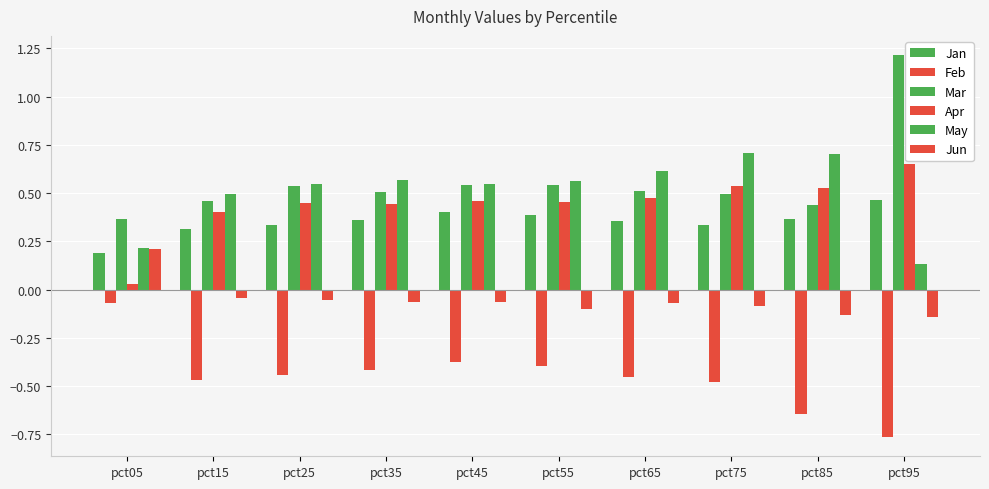

How many groups of bars are there?

10